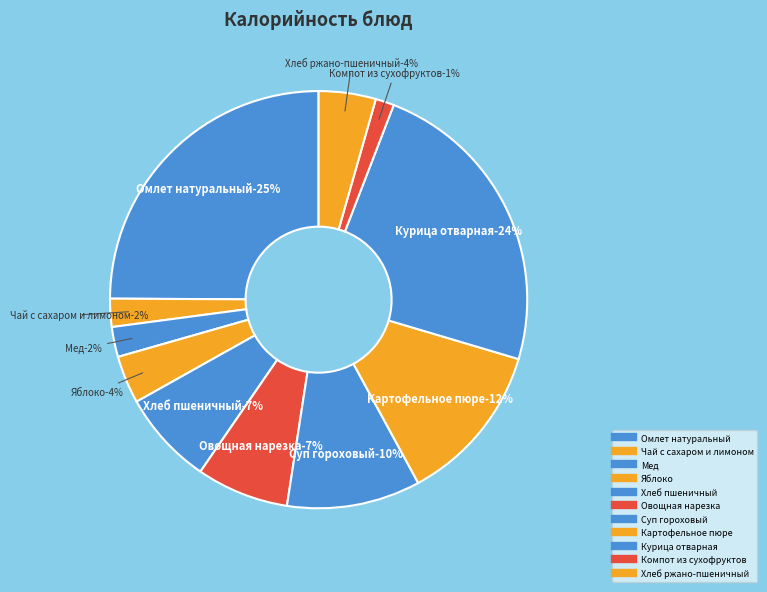

Is there a majority slice in this chart?

No